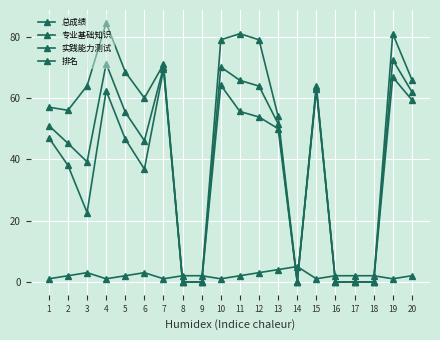

At which category does 实践能力测试 reach its first local peak?

4